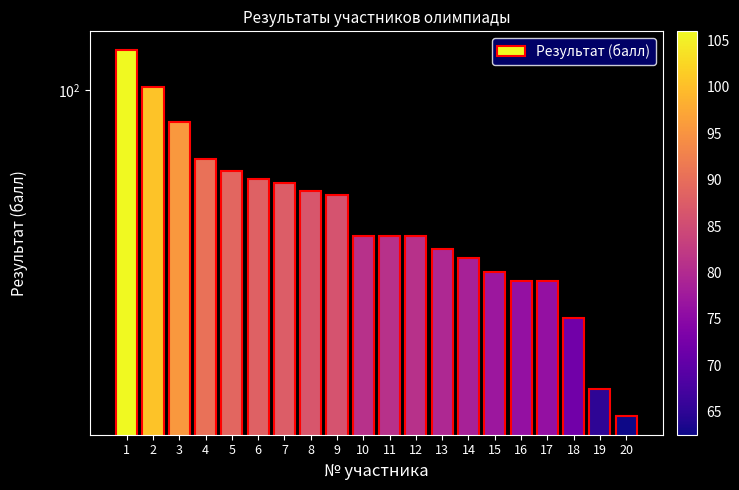

Which has a higher value, 16 or 5?

5